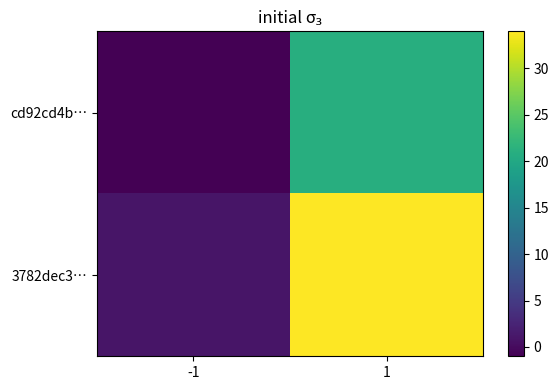

What is the greatest value displayed?

34